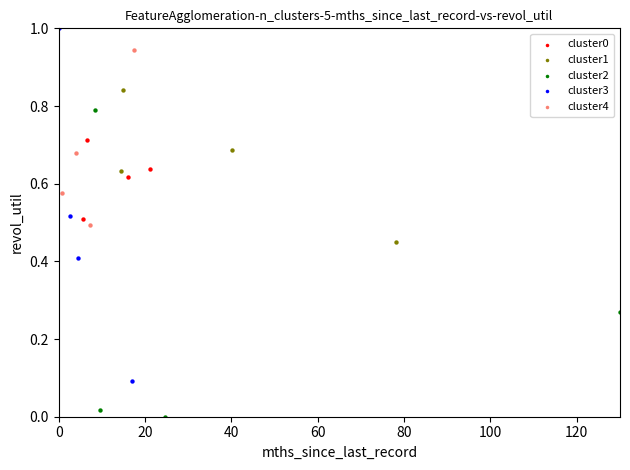

Which series contains the lowest Y value?

cluster2